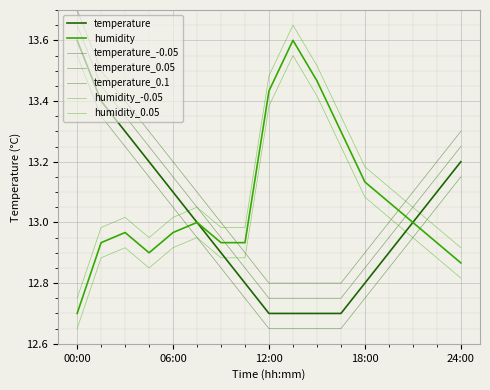

Does the chart display data point markers on the line(s)?

No